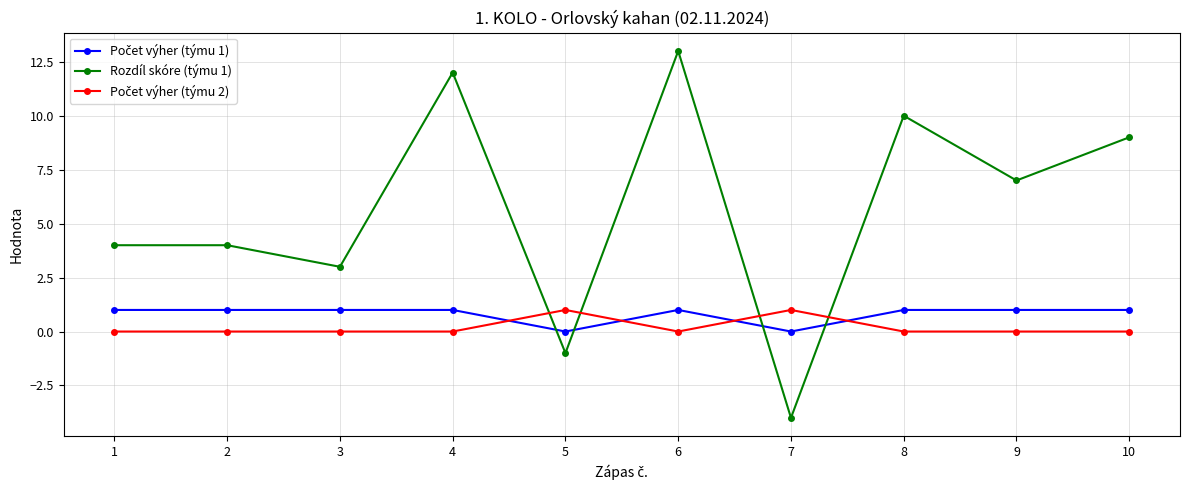

The value of Rozdíl skóre (týmu 1) at 5 is -1. True or false?

True